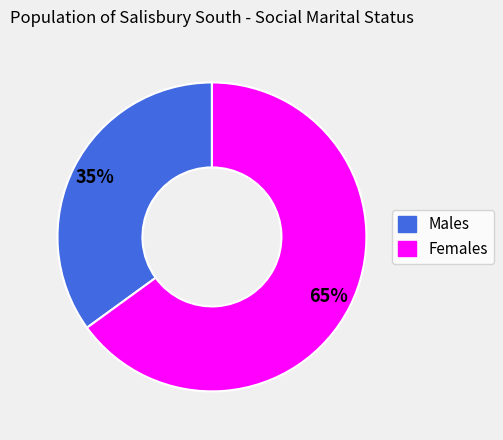

To the nearest percent, what portion does Males represent?

35%